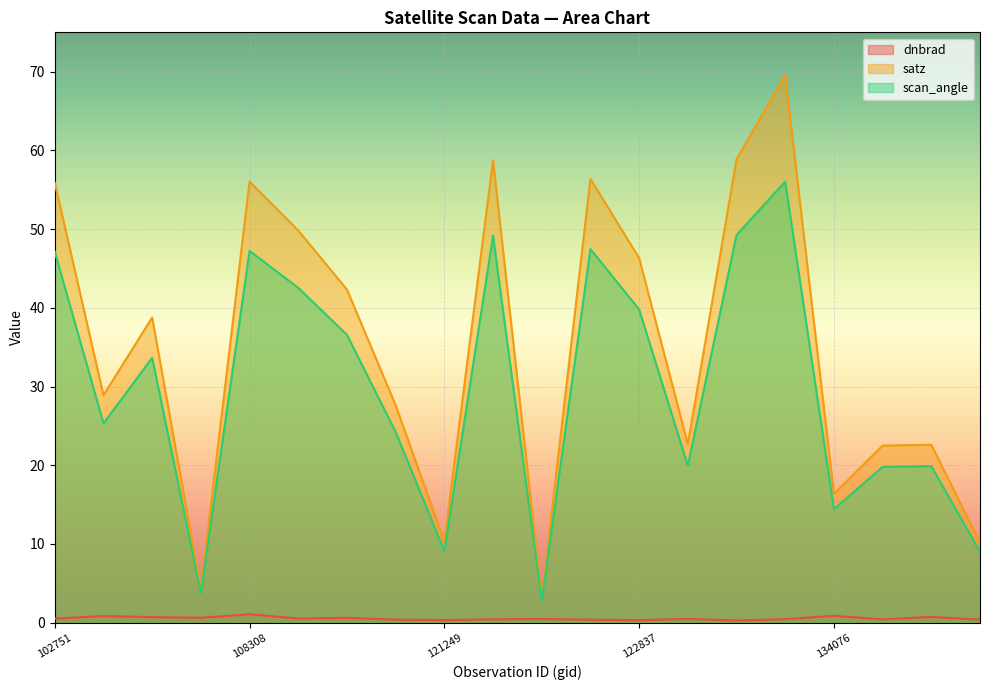

Is it true that scan_angle equals 10.4 at 108308?

False